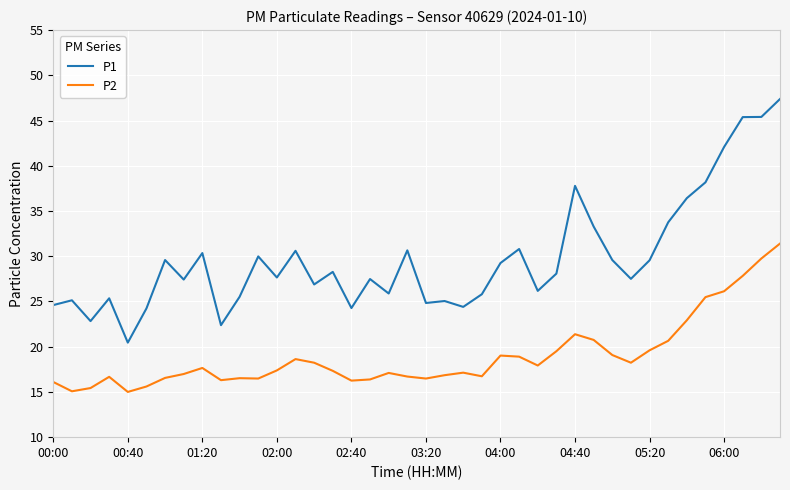

True or false: P1 has more than 1 interior local peaks.

True